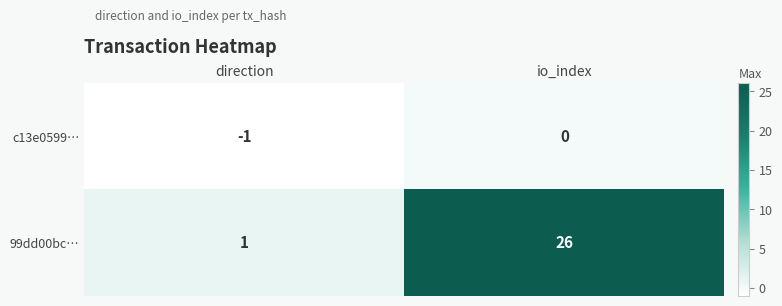

How many distinct data groups are displayed?

2